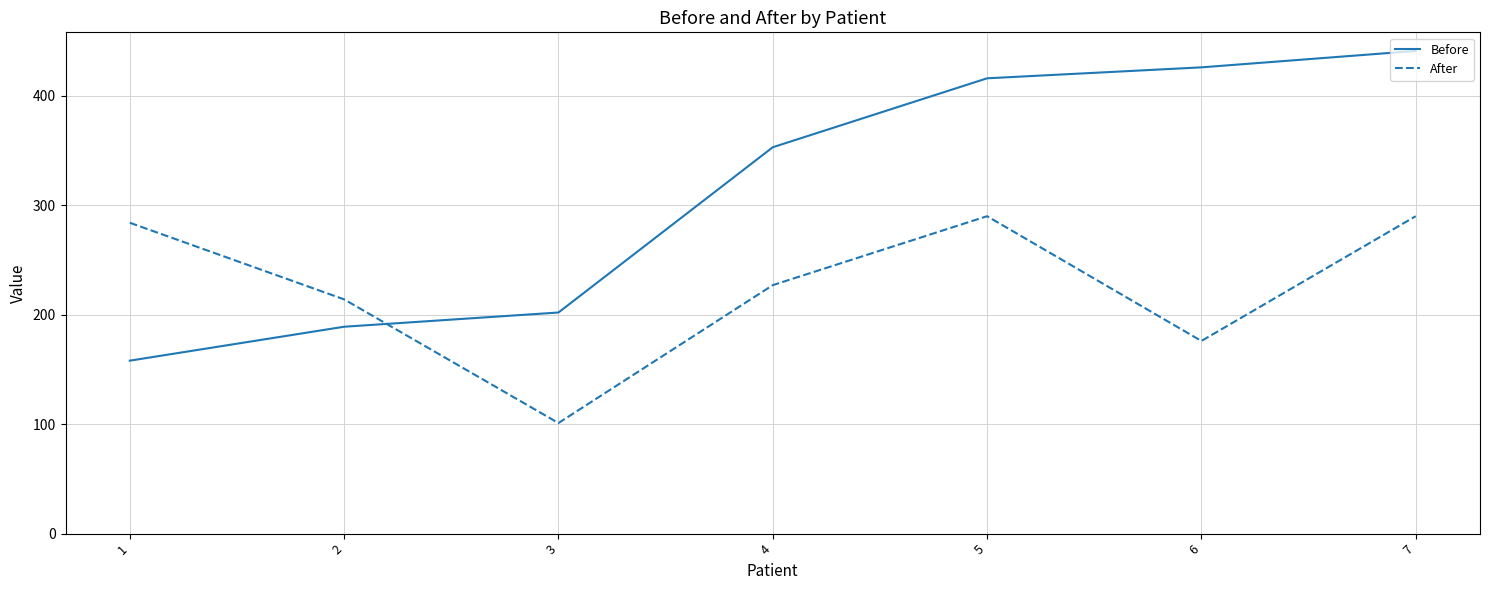

True or false: After has a value of 227 at 4.

True